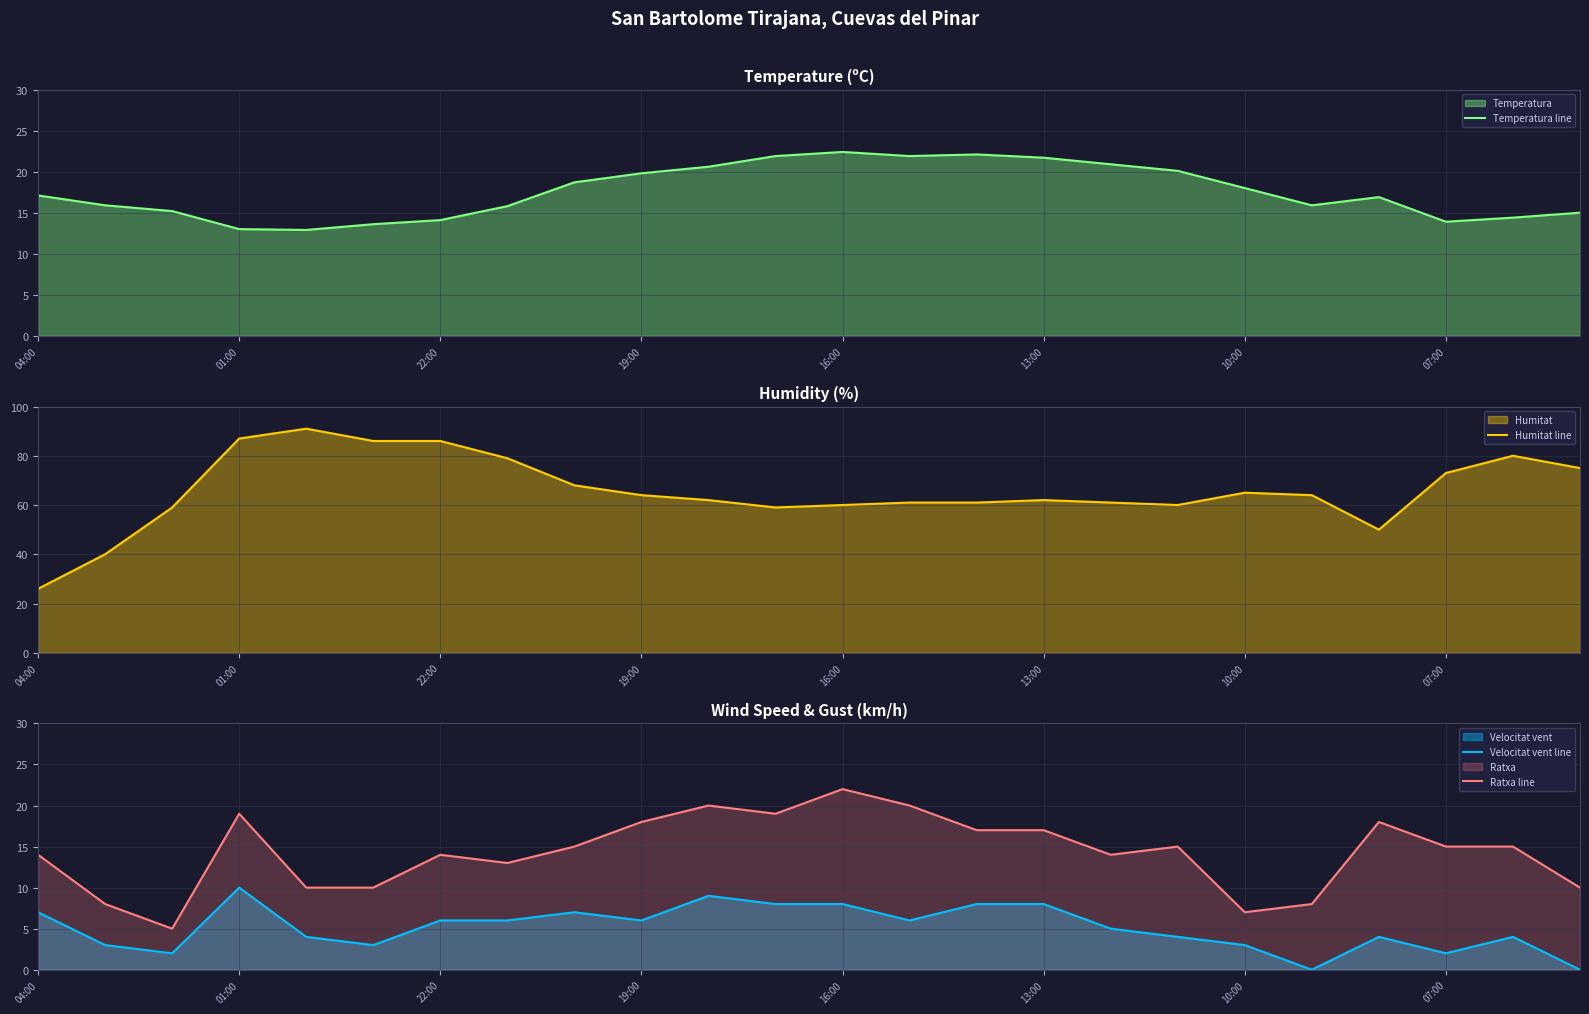

True or false: Temperatura line has a value of 33.6 at 19:00.

False